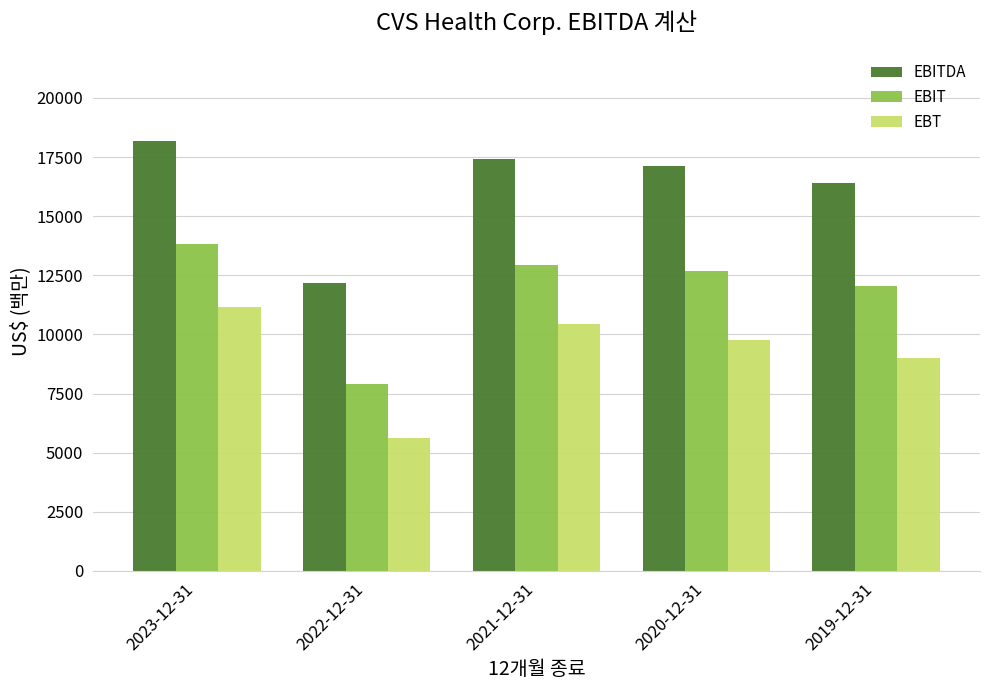

At which category is the sum across all series the highest?

2023-12-31